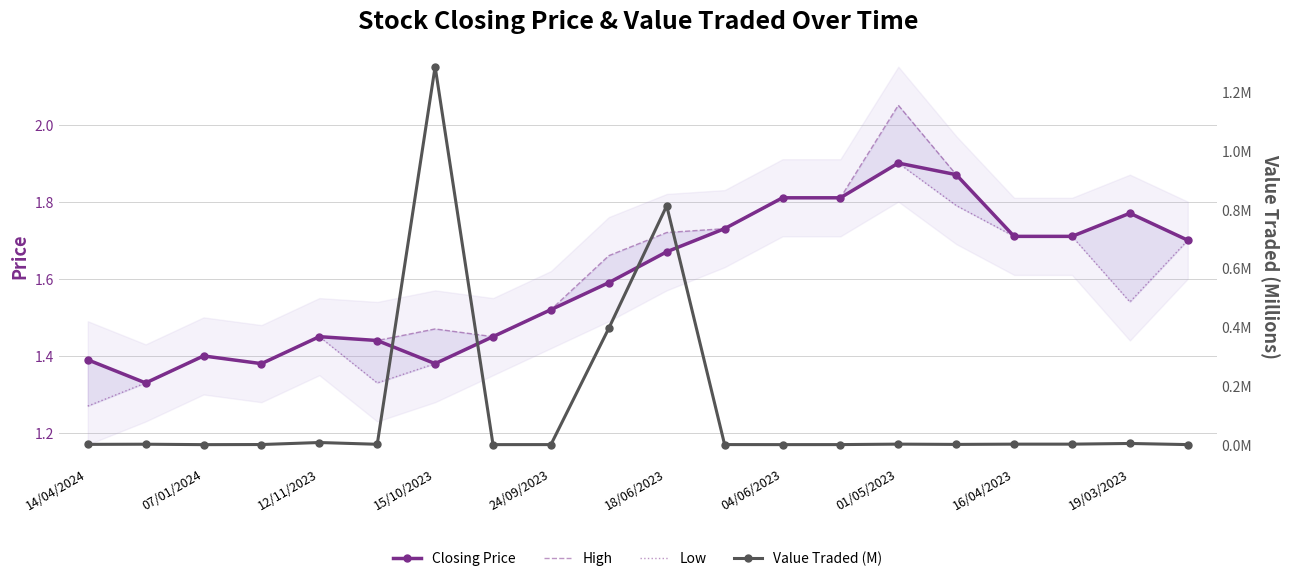

Reading left to right, list all the values displayed in this chart.

Closing Price: 1.4	1.3	1.4	1.4	1.4	1.4	1.4	1.4	1.5	1.6	1.7	1.7	1.8	1.8	1.9	1.9	1.7	1.7	1.8	1.7
High: 1.4	1.3	1.4	1.4	1.4	1.4	1.5	1.4	1.5	1.7	1.7	1.7	1.8	1.8	2.0	1.9	1.7	1.7	1.8	1.7
Low: 1.3	1.3	1.4	1.4	1.4	1.3	1.4	1.4	1.5	1.6	1.7	1.7	1.8	1.8	1.9	1.8	1.7	1.7	1.5	1.7
Value Traded (M): 0.0	0.0	0.0	0.0	0.0	0.0	1.3	0.0	0.0	0.4	0.8	0.0	0.0	0.0	0.0	0.0	0.0	0.0	0.0	0.0